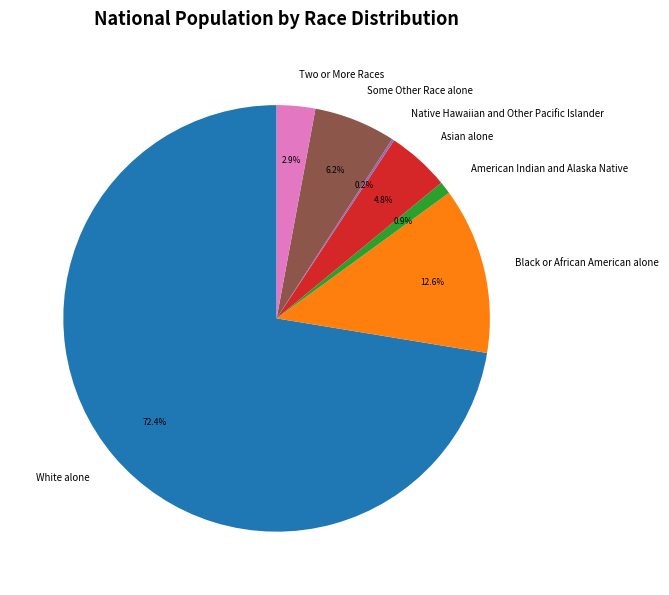

Approximately how many times larger is the value at Asian alone compared to American Indian and Alaska Native?

5.0